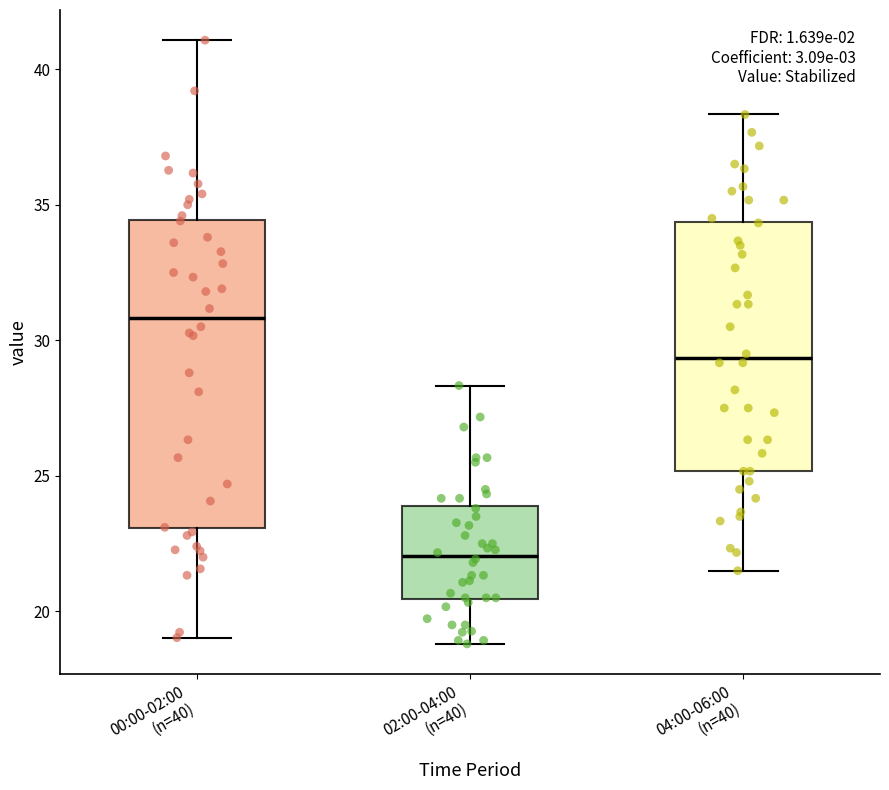

Reading left to right, read every box against the y-axis: the position of its median line, the range the box covers, and the ends of its whiskers. The values are not printed on the chart, so give them approximately, as read against the axis.

00:00-02:00 (n=40): median 31.0, box 23.0 to 34.5, whiskers 19.0 to 41.0
02:00-04:00 (n=40): median 22.0, box 20.5 to 24.0, whiskers 19.0 to 28.5
04:00-06:00 (n=40): median 29.5, box 25.0 to 34.5, whiskers 21.5 to 38.5